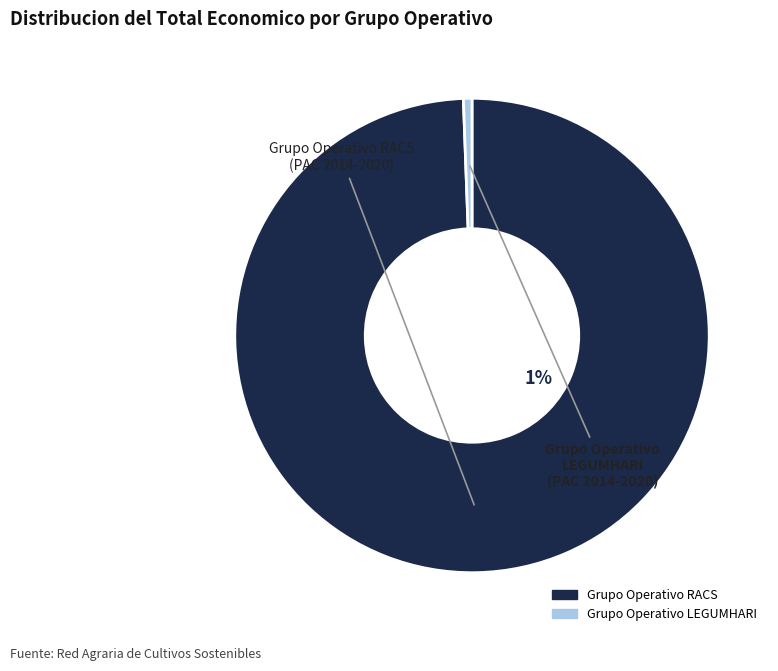

Is Grupo Operativo RACS the majority of the pie?

Yes